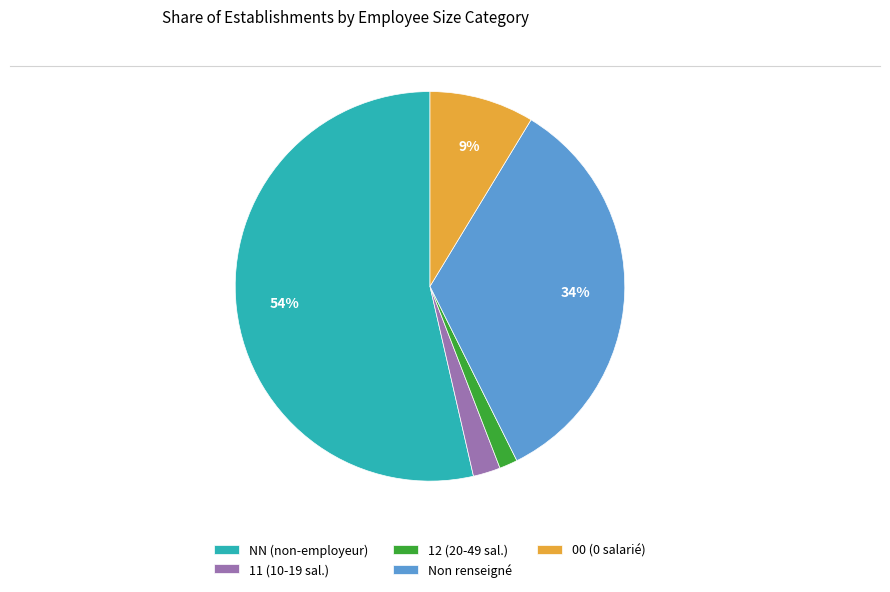

Which category has the biggest portion of the pie?

NN (non-employeur)